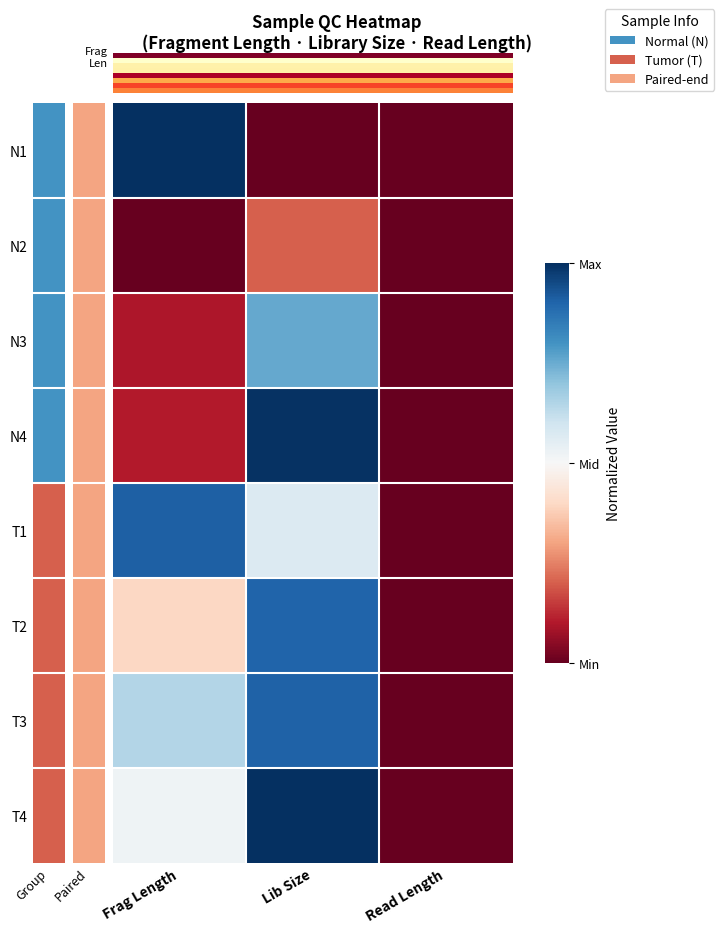

At how many categories does at least one series exceed 0?

3